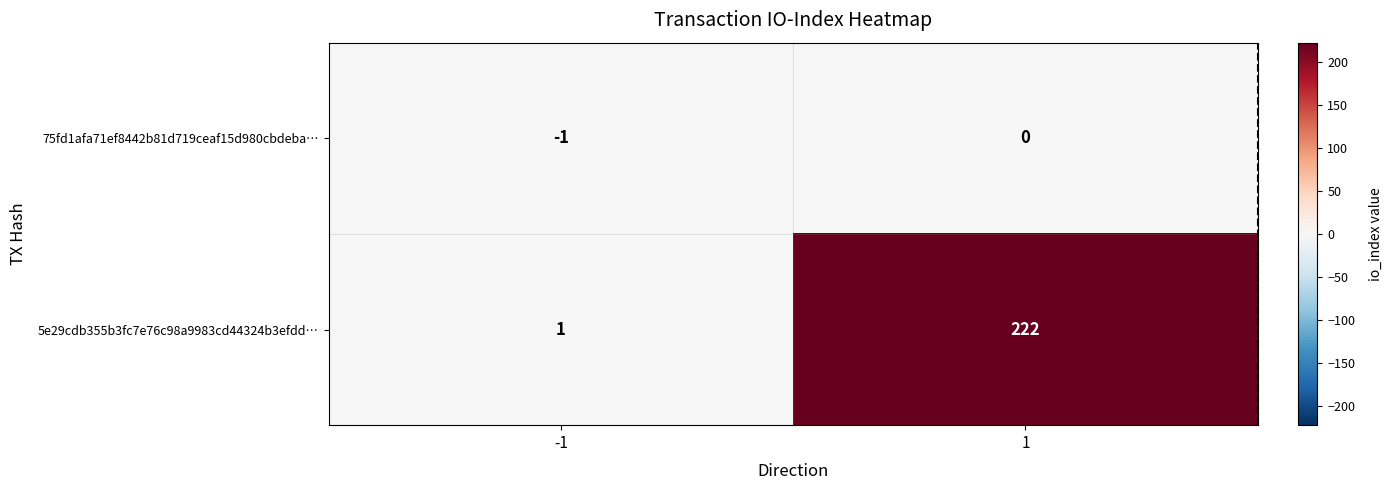

Which series has the largest range (max minus min)?

5e29cdb355b3fc7e76c98a9983cd44324b3efdd…